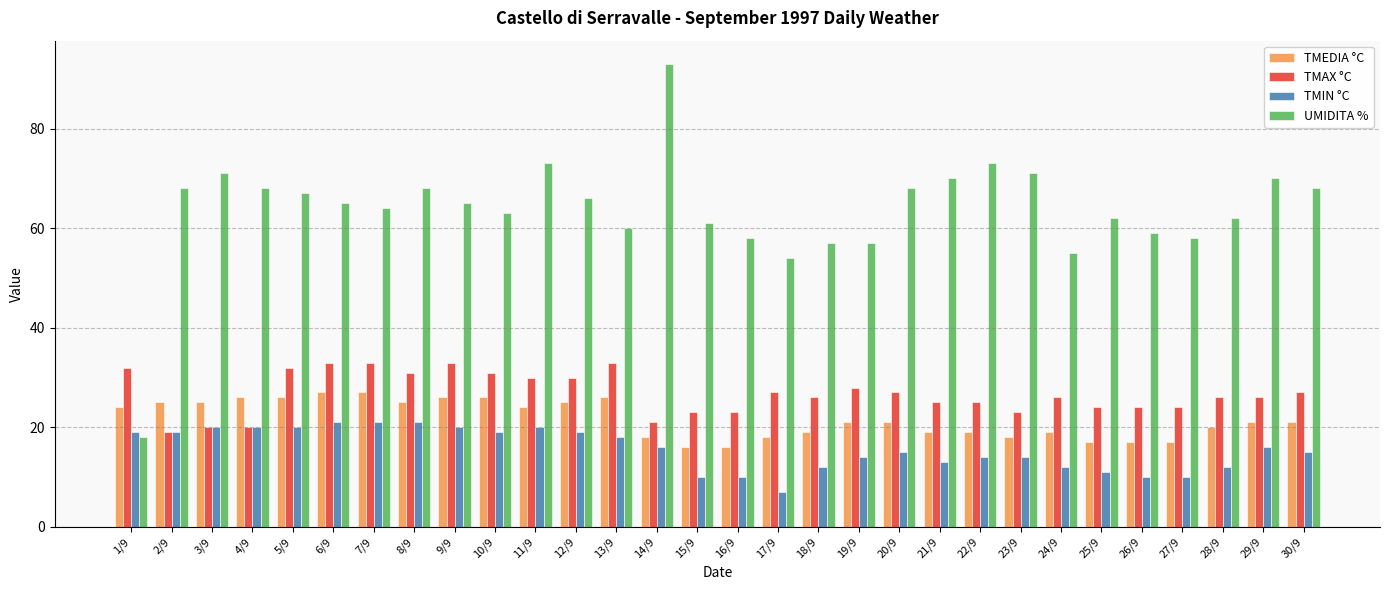

Rank the series at 10/9 from lowest to highest value.

TMIN °C, TMEDIA °C, TMAX °C, UMIDITA %